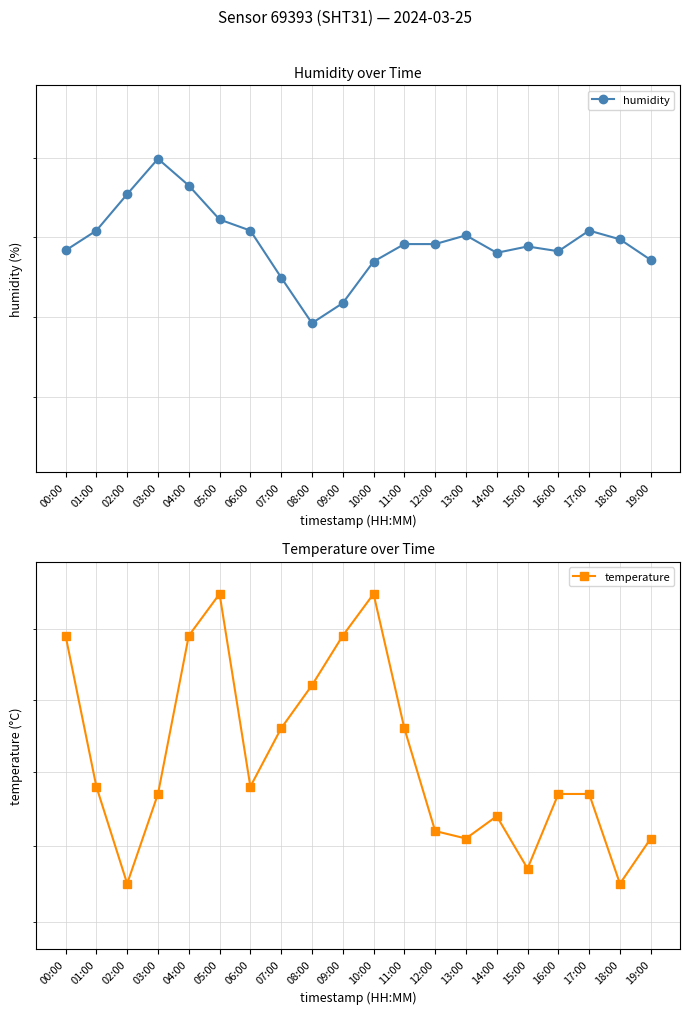

The value of temperature at 10:00 is 4.7. True or false?

True